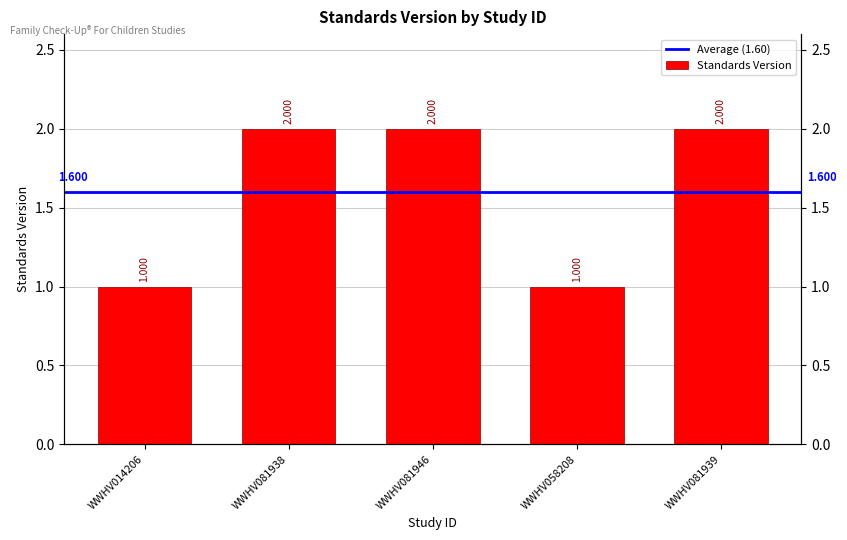

What is the ratio of the value at WWHV081946 to the value at WWHV081938?

1.0